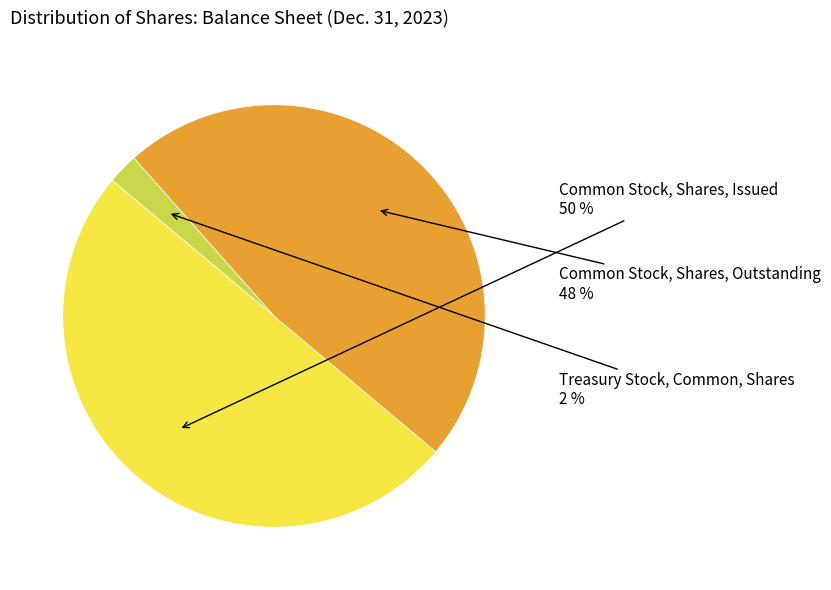

To the nearest percent, what percentage of the pie is Common Stock, Shares, Issued?

50%